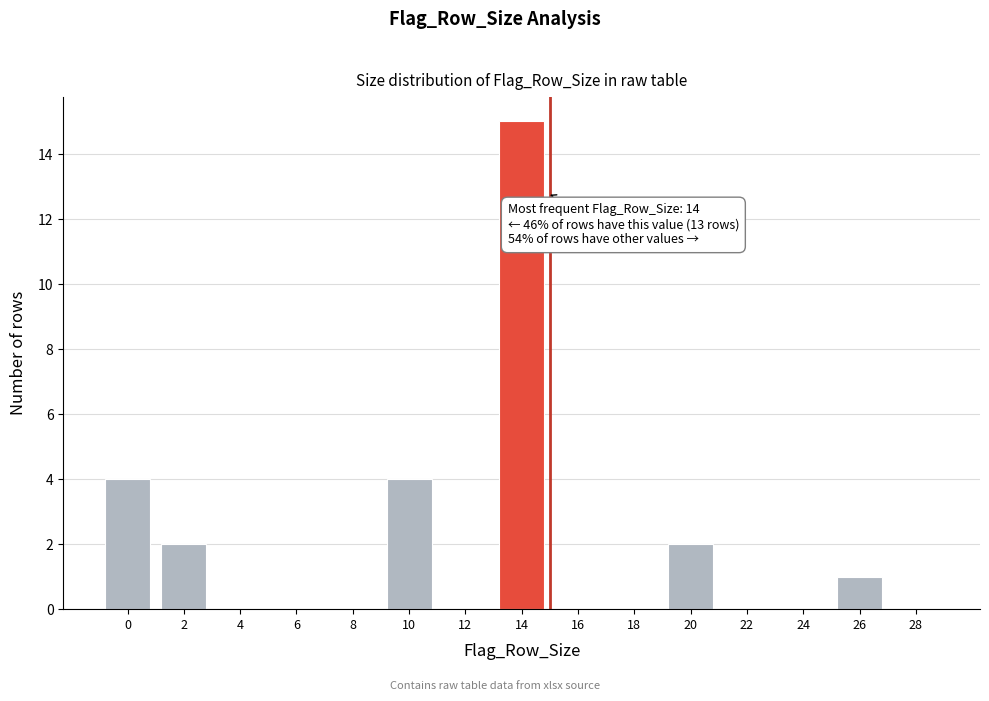

Reading left to right, transcribe all the data shown in this chart.

0=4	2=2	4=0	6=0	8=0	10=4	12=0	14=15	16=0	18=0	20=2	22=0	24=0	26=1	28=0